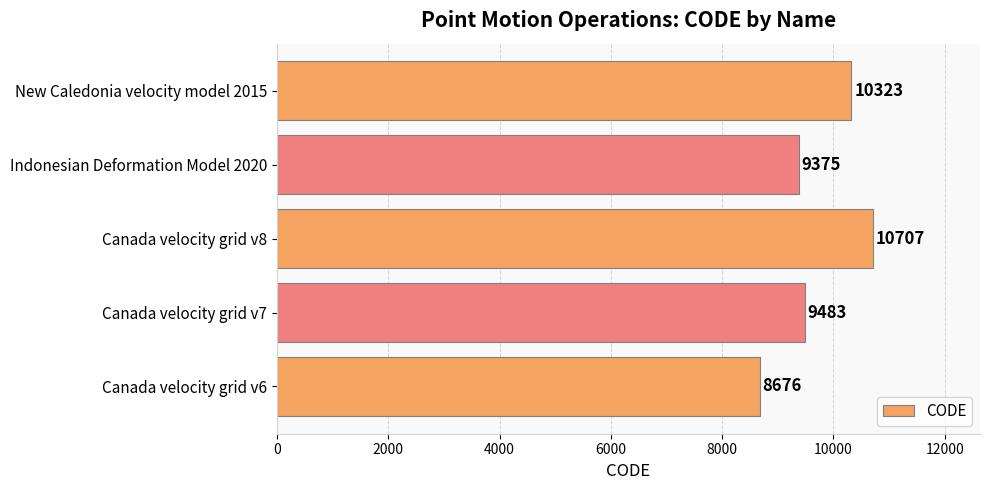

At which label is the value closest to 9691?

Canada velocity grid v7